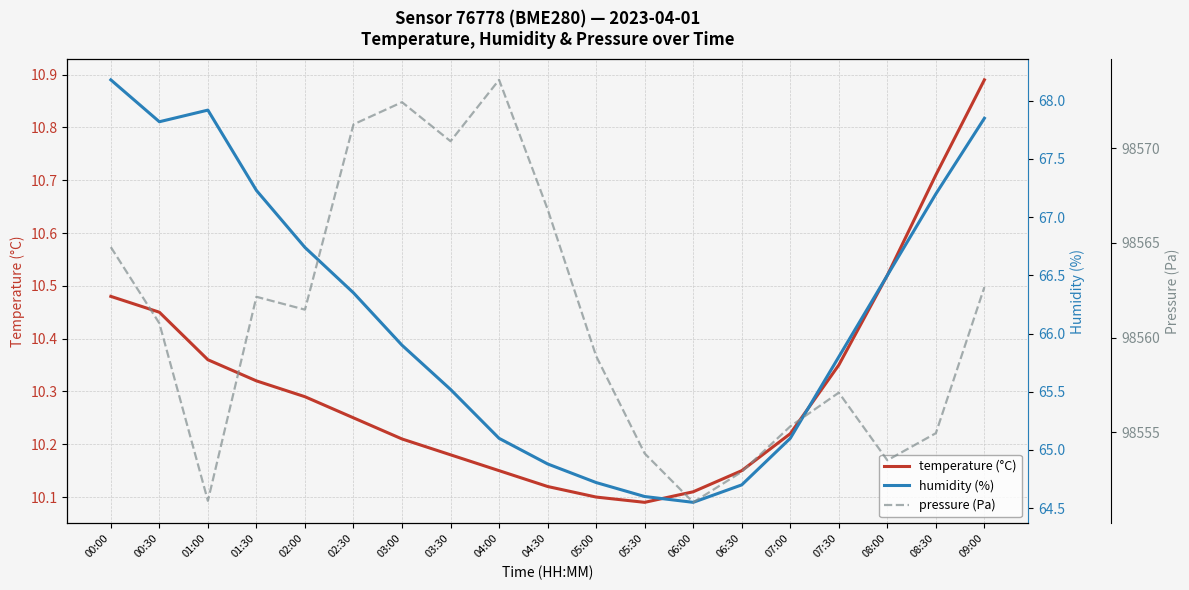

Reading right to left, extract all data points from this chart.

temperature (°C): 09:00=10.9	08:30=10.7	08:00=10.5	07:30=10.3	07:00=10.2	06:30=10.2	06:00=10.1	05:30=10.1	05:00=10.1	04:30=10.1	04:00=10.2	03:30=10.2	03:00=10.2	02:30=10.2	02:00=10.3	01:30=10.3	01:00=10.4	00:30=10.4	00:00=10.5
humidity (%): 09:00=67.8	08:30=67.2	08:00=66.5	07:30=65.8	07:00=65.1	06:30=64.7	06:00=64.5	05:30=64.6	05:00=64.7	04:30=64.9	04:00=65.1	03:30=65.5	03:00=65.9	02:30=66.3	02:00=66.7	01:30=67.2	01:00=67.9	00:30=67.8	00:00=68.2
pressure (Pa): 09:00=98562.7	08:30=98554.9	08:00=98553.5	07:30=98557.1	07:00=98555.3	06:30=98552.9	06:00=98551.3	05:30=98553.9	05:00=98559.0	04:30=98566.8	04:00=98573.6	03:30=98570.4	03:00=98572.4	02:30=98571.2	02:00=98561.5	01:30=98562.1	01:00=98551.4	00:30=98560.8	00:00=98564.8